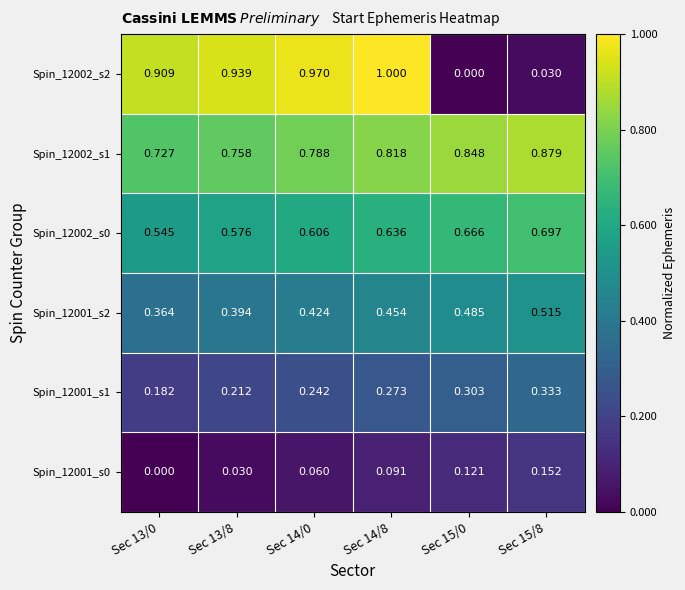

What is the total value across all series at Sec 13/0?

2.7